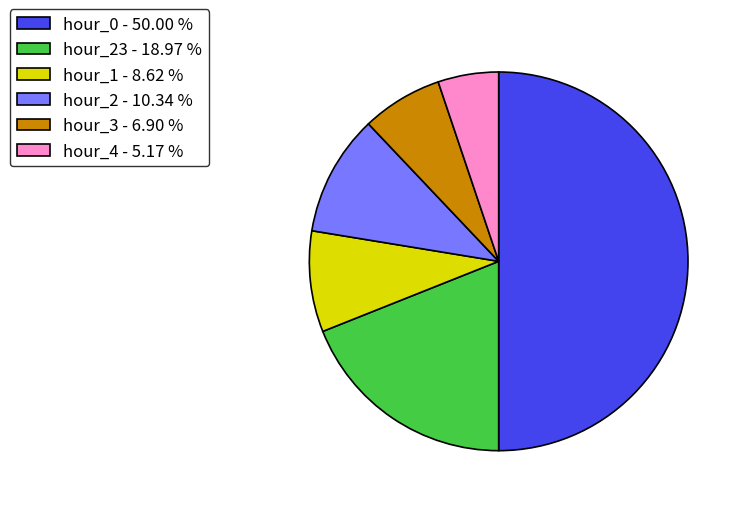

Do hour_4 - 5.17 % and hour_2 - 10.34 % together represent more than half of the pie?

No